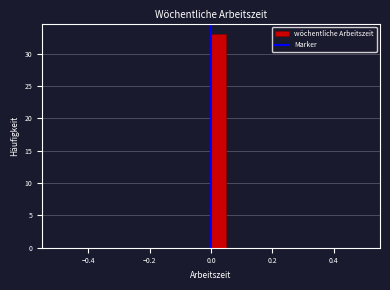

Read against the x-axis, roughly where is the centre of the tallest bar?

0.02